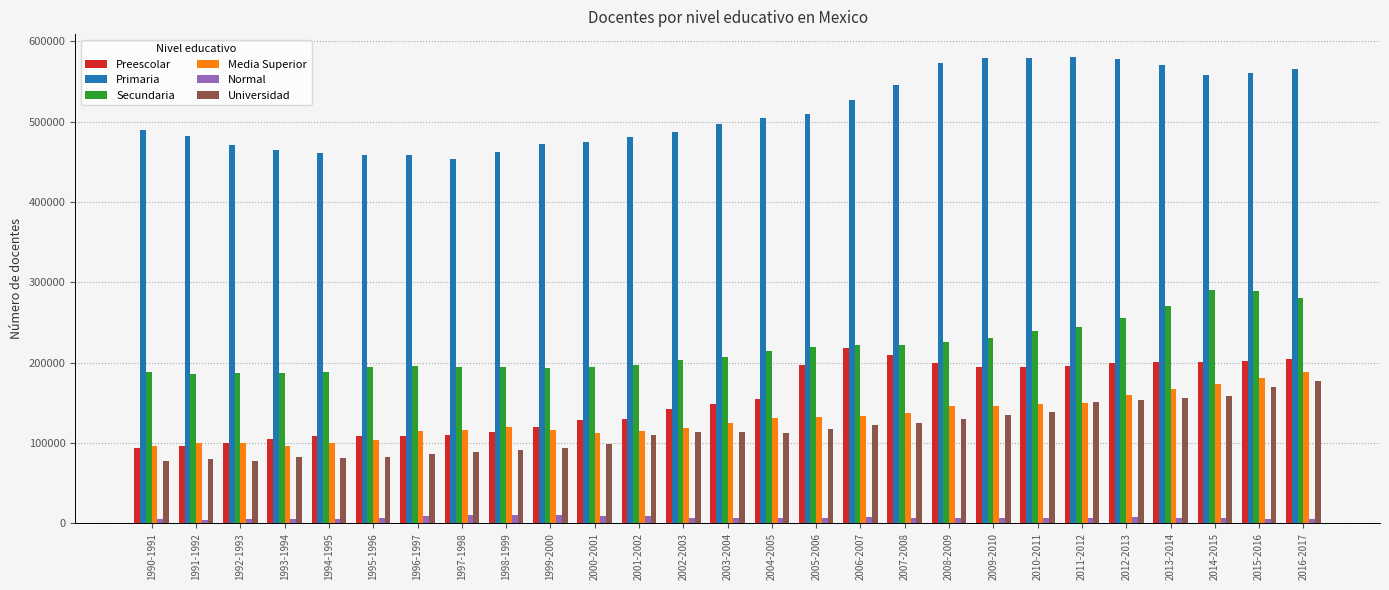

What is the sum of all Primaria values?

13847934